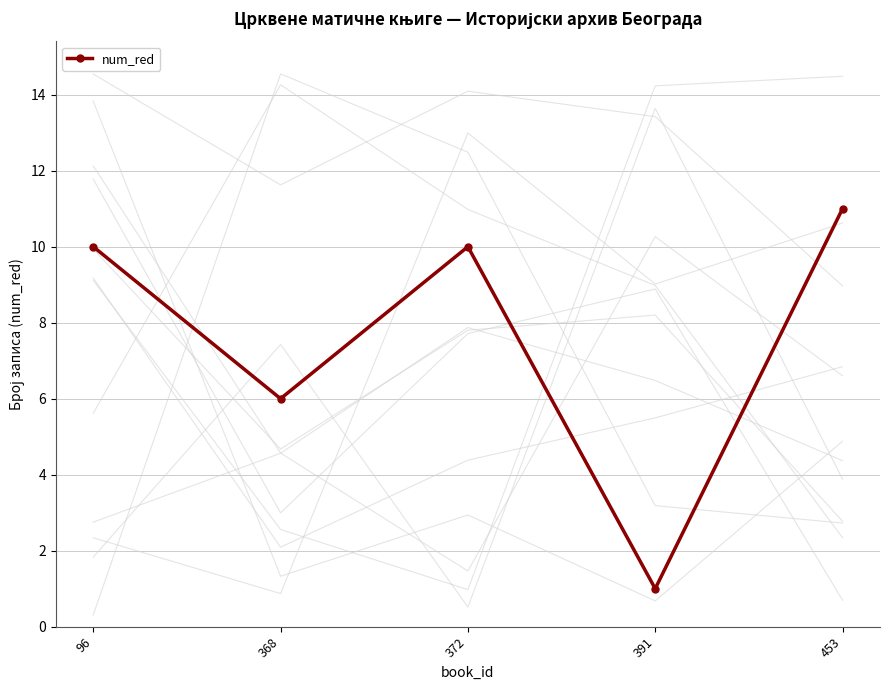

What is the difference between the maximum and minimum values?

10